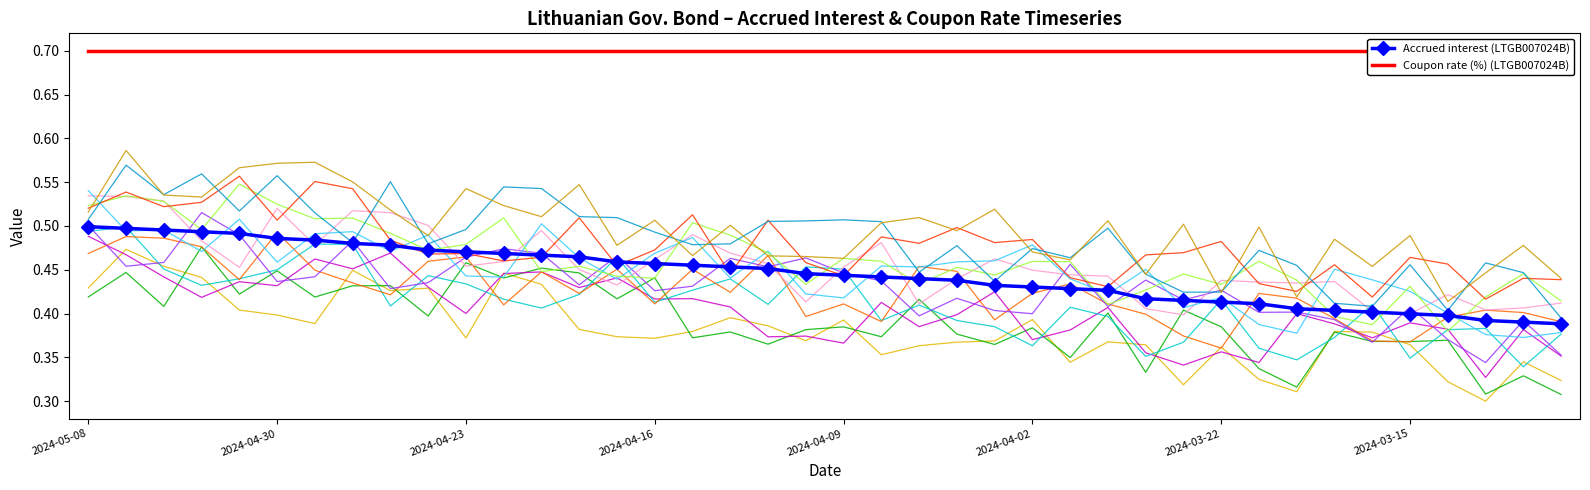

List the series in order of their peak value, lowest first.

Accrued interest (LTGB007024B), Coupon rate (%) (LTGB007024B)